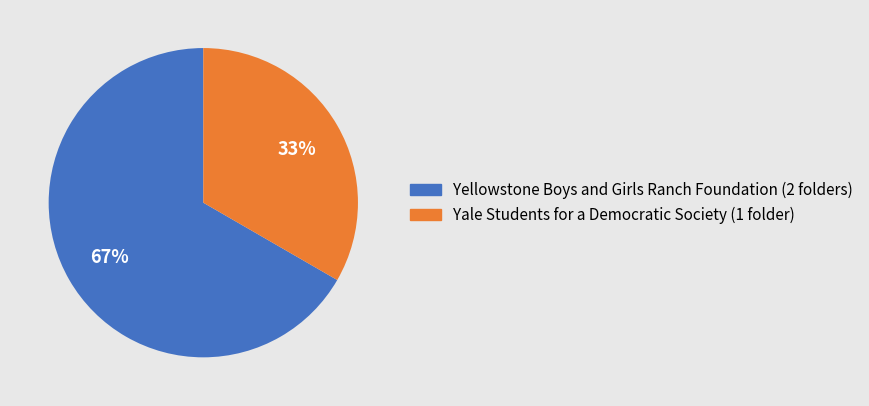

Is the sum of Yellowstone Boys and Girls Ranch Foundation and Yale Students for a Democratic Society greater than half?

Yes